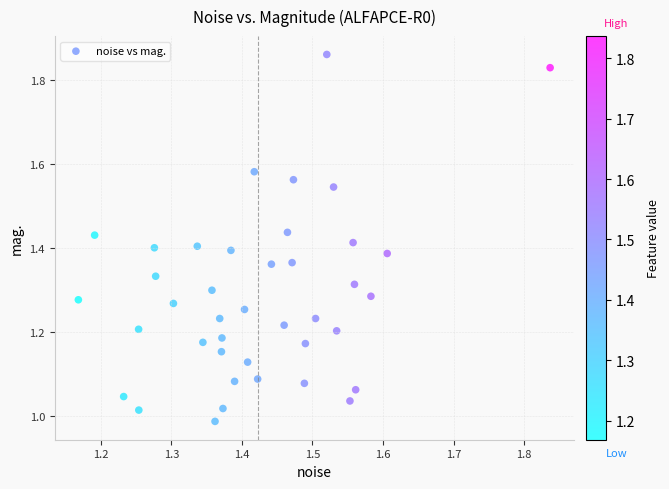

What is the range of Y values (max minus min)?

0.9